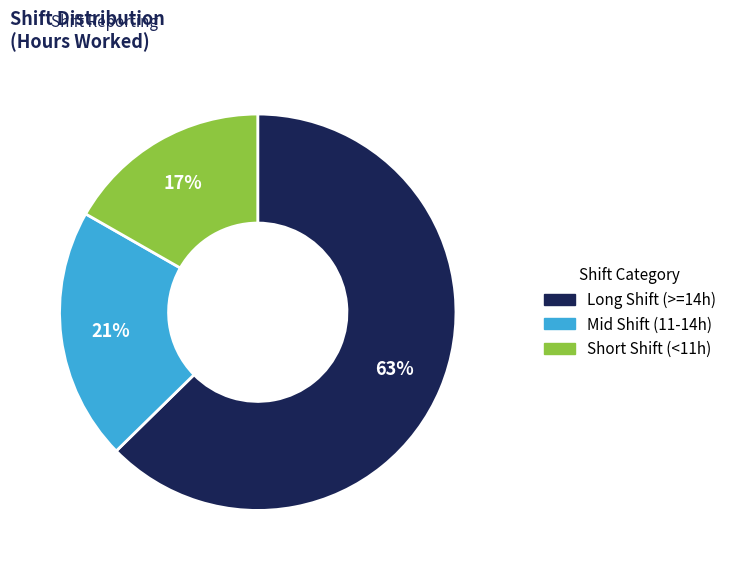

To the nearest percent, what is the difference between the largest and smallest slice percentages?

46%